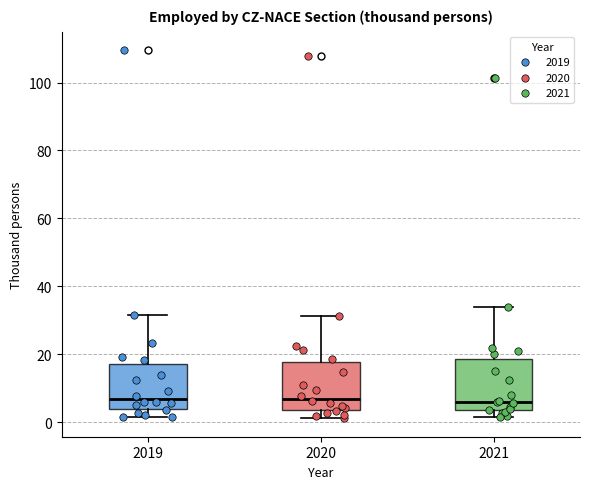

Reading left to right, transcribe this box plot: for each box, give where its median line is, the range the box spans, and where its two whiskers end, as read against the y-axis. The values are not printed on the chart, so give them approximately, as read against the axis.

2019: median 6, box 4 to 18, whiskers 2 to 32
2020: median 6, box 4 to 18, whiskers 2 to 32
2021: median 6, box 4 to 18, whiskers 2 to 34